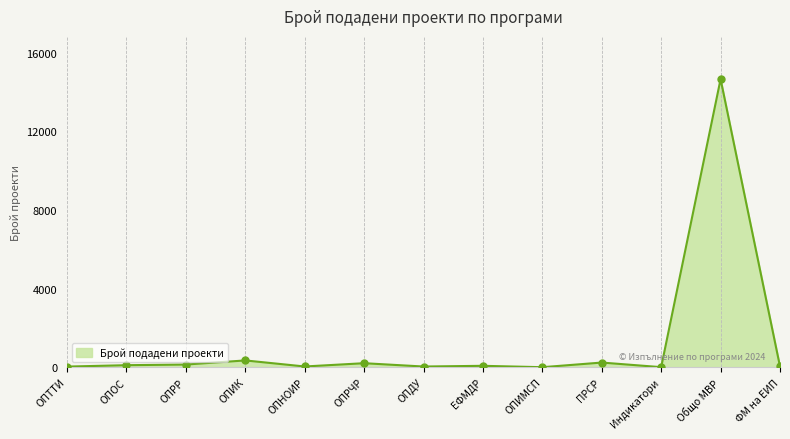

What is the change in value from ОПИК to Общо МВР?

+14311